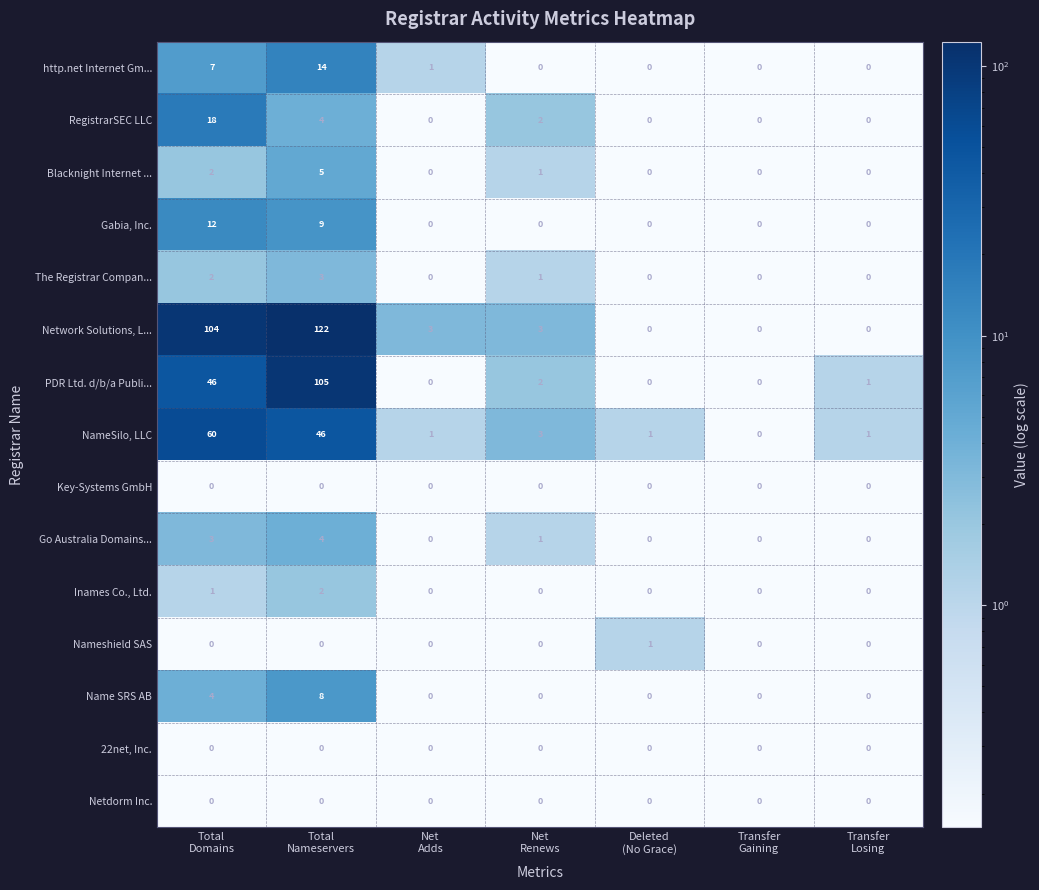

What is the total value across all series at Deleted
(No Grace)?

2